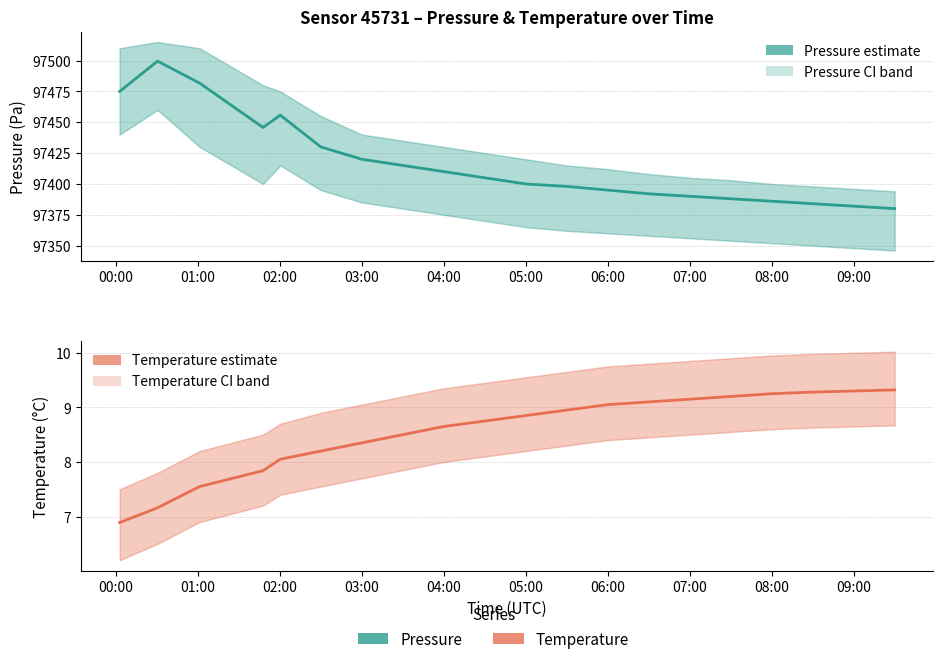

What is the difference between the maximum and minimum values in the temperature (estimate) series?

2.4